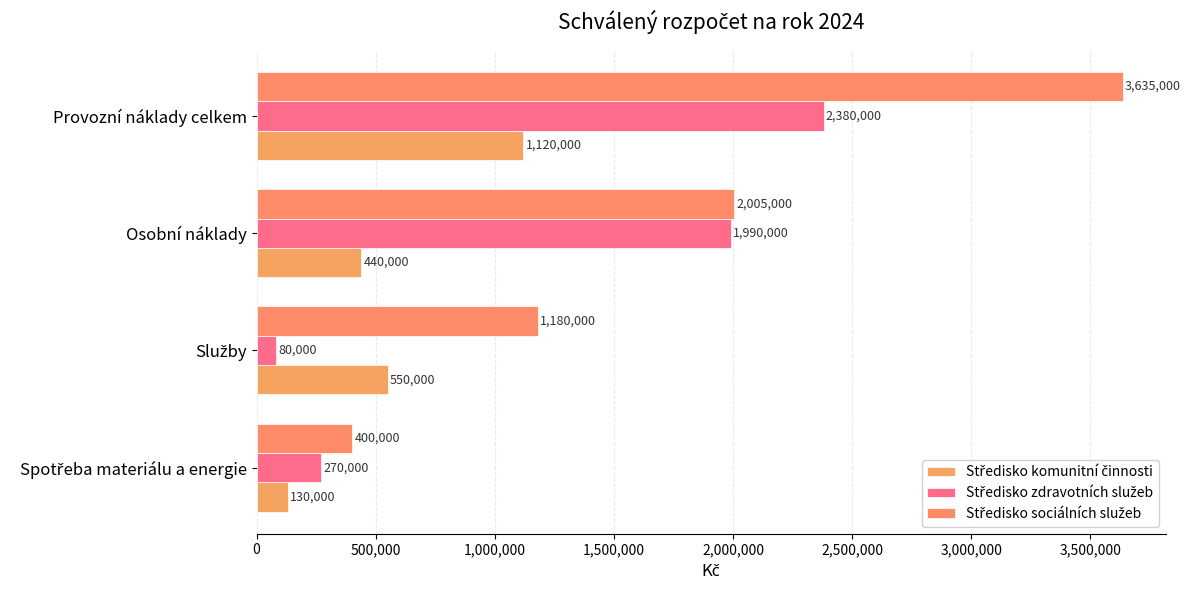

How many categories are shown in the chart?

4